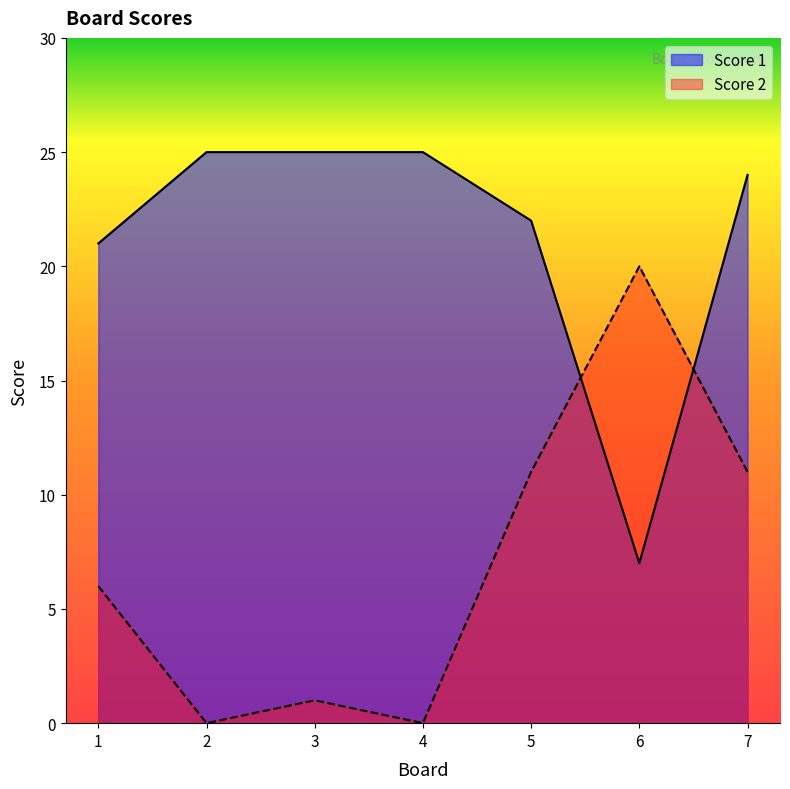

Where is the first local minimum for Score 2?

2